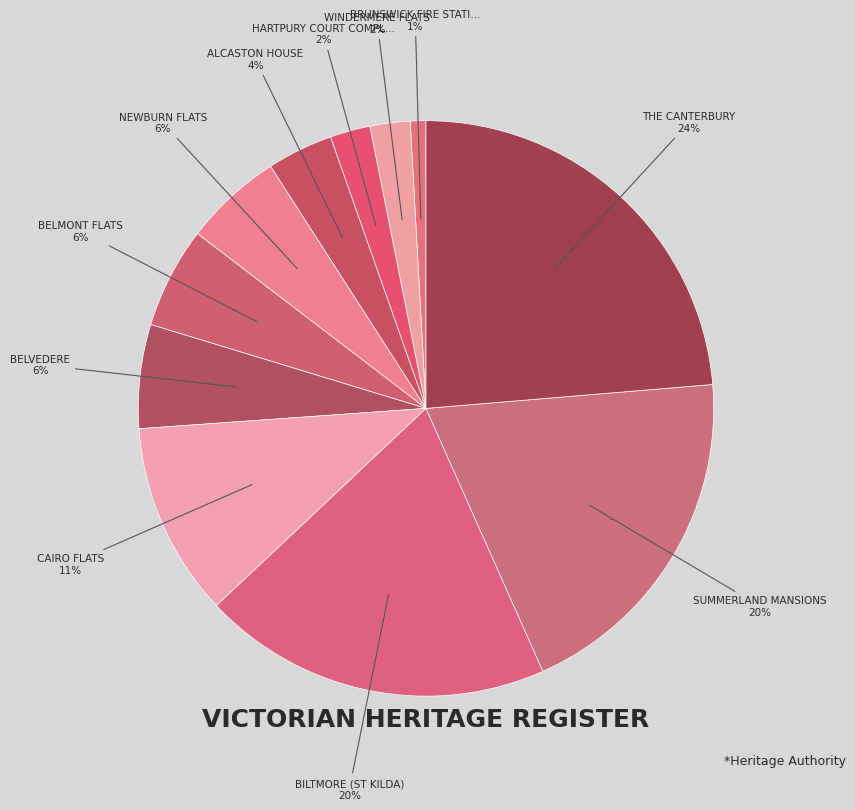

What is the smallest slice in the pie chart?

BRUNSWICK FIRE STATION AND FLATS